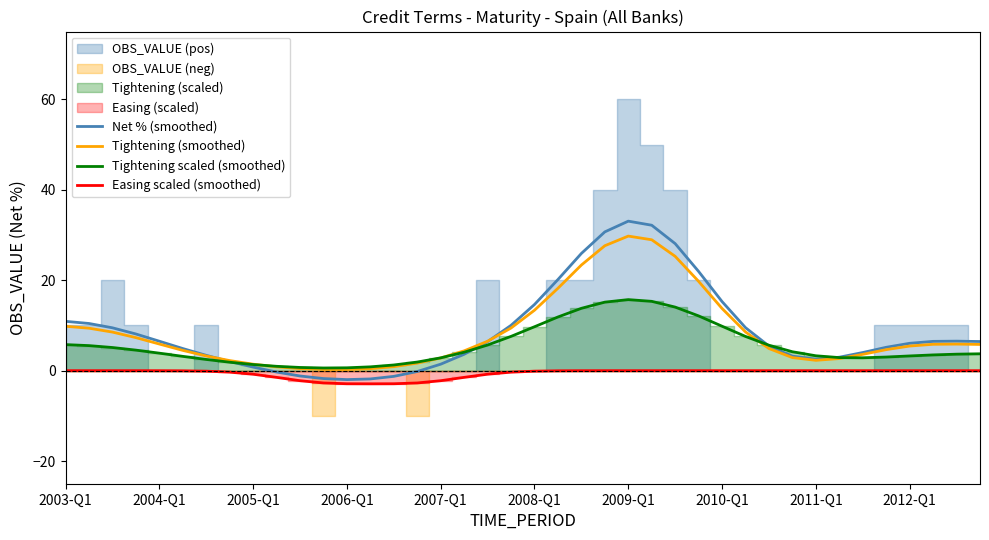

True or false: Easing scaled (smoothed) and Tightening (smoothed) cross at least once.

False